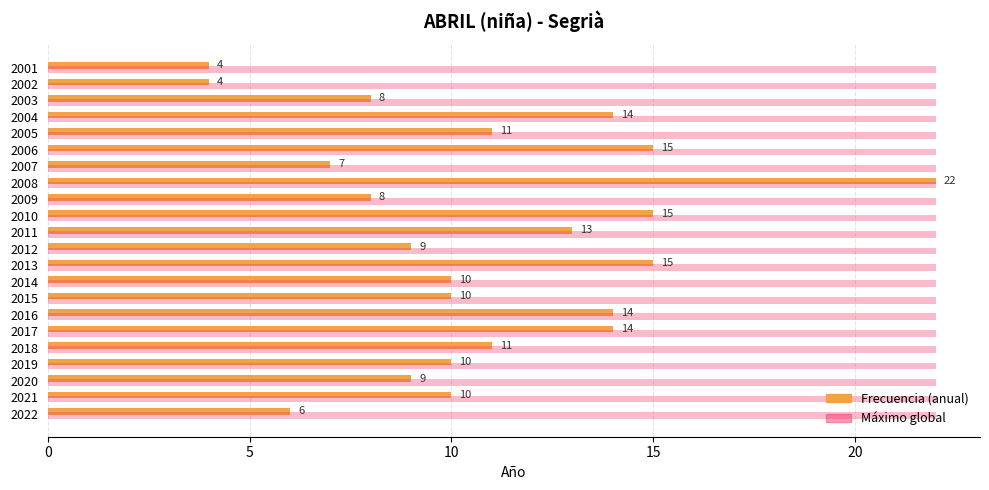

Is it true that Frecuencia (anual) equals 1 at 2002?

False